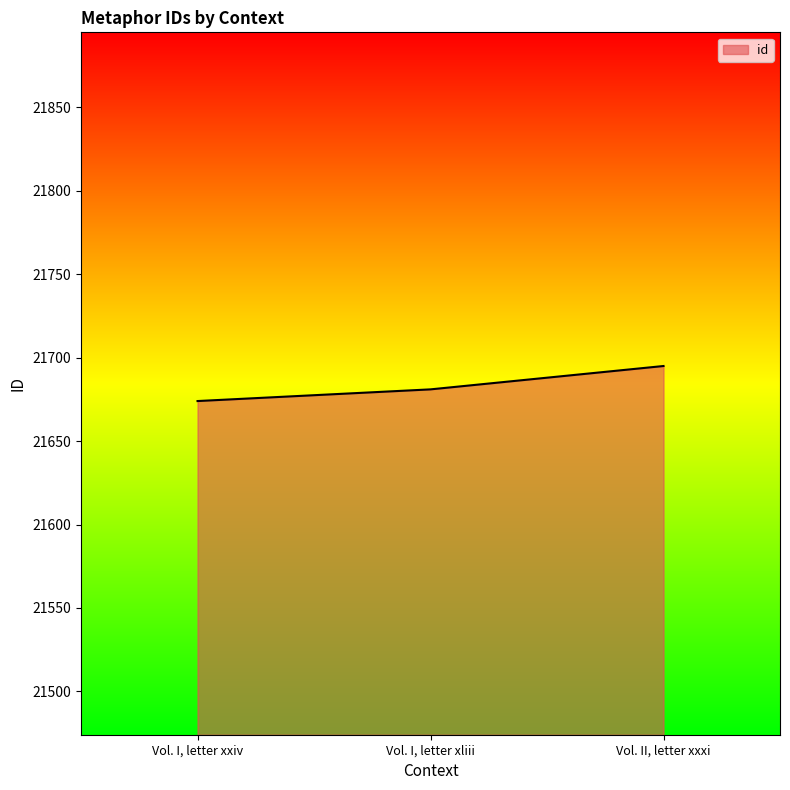

The value at Vol. I, letter xliii is 21681. True or false?

True